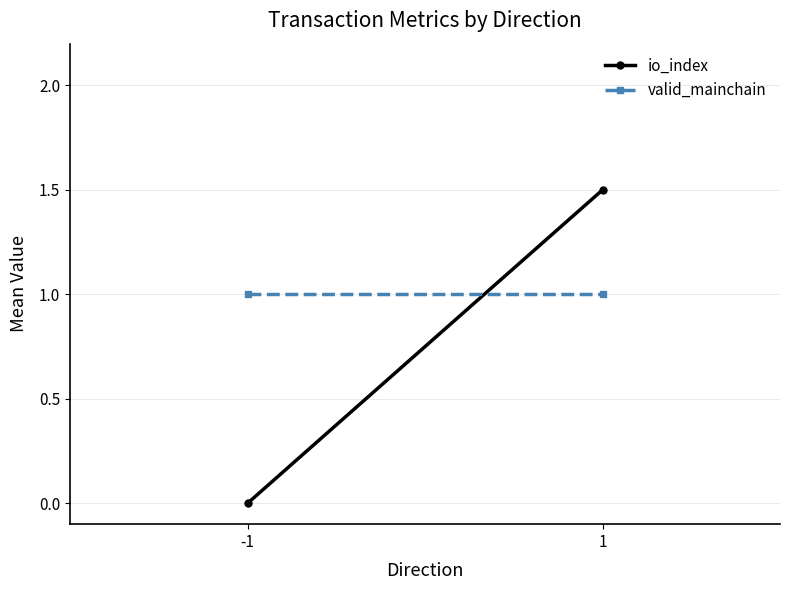

Which category has the highest value in the io_index series?

1